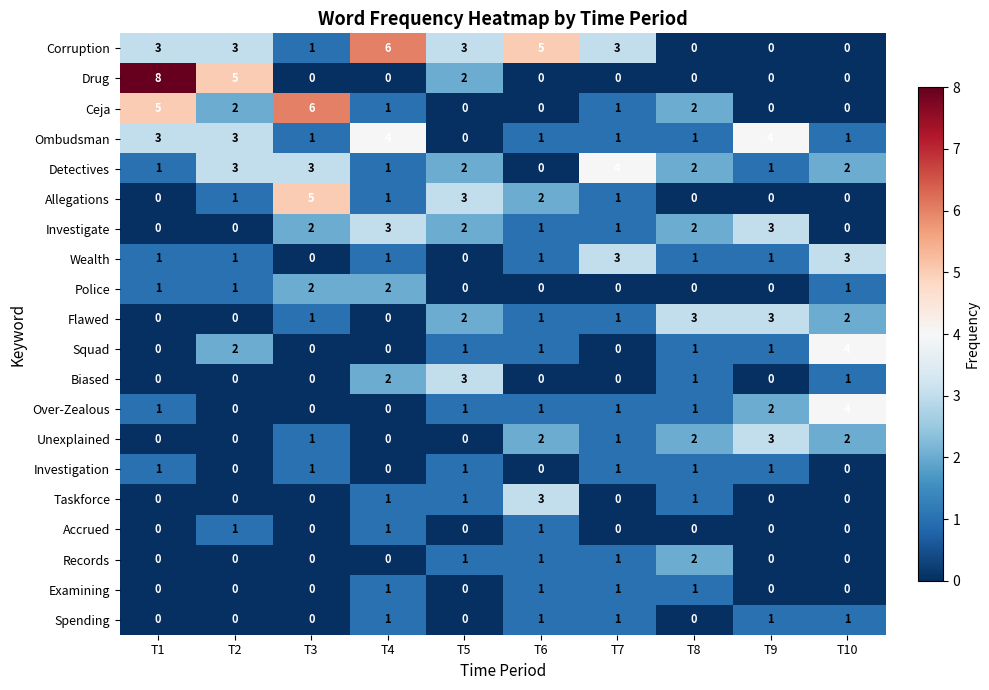

What is the sum of all Over-Zealous values?

11